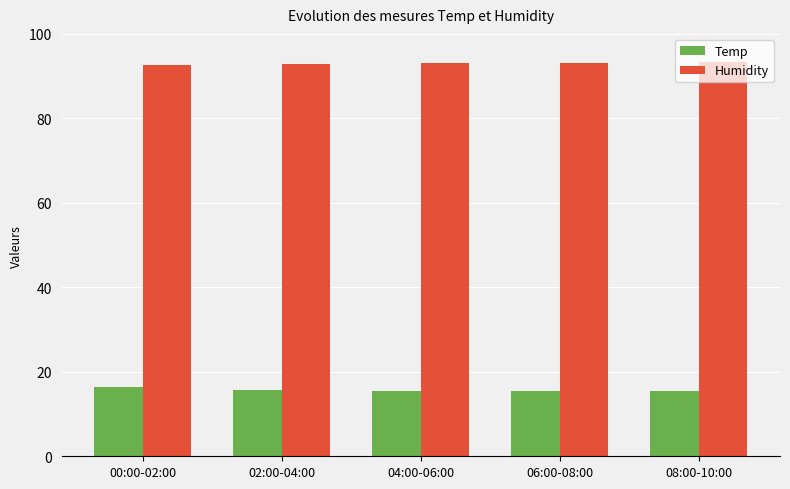

Is the value of Temp at 06:00-08:00 greater than the value of Humidity at 06:00-08:00?

No